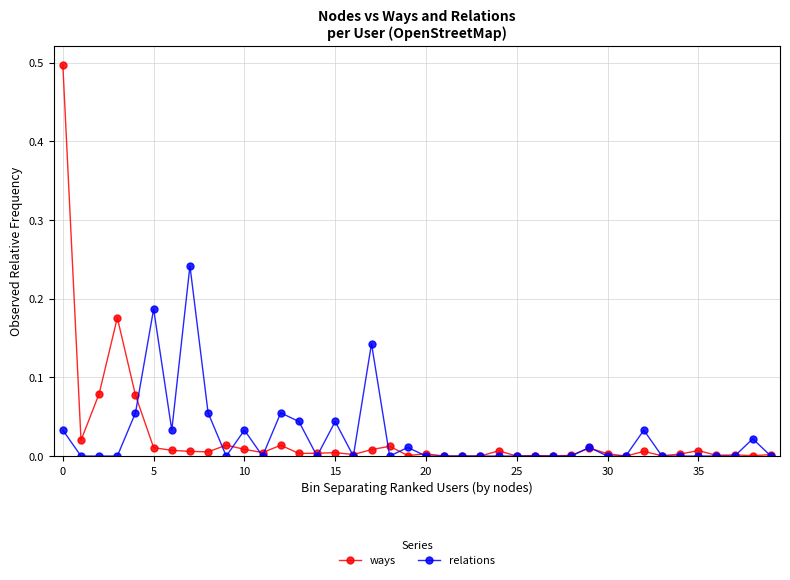

What is the greatest value displayed?

0.5